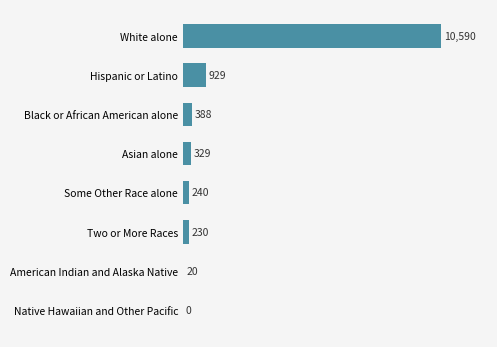

Is it true that the value at Black or African American alone is 388?

True